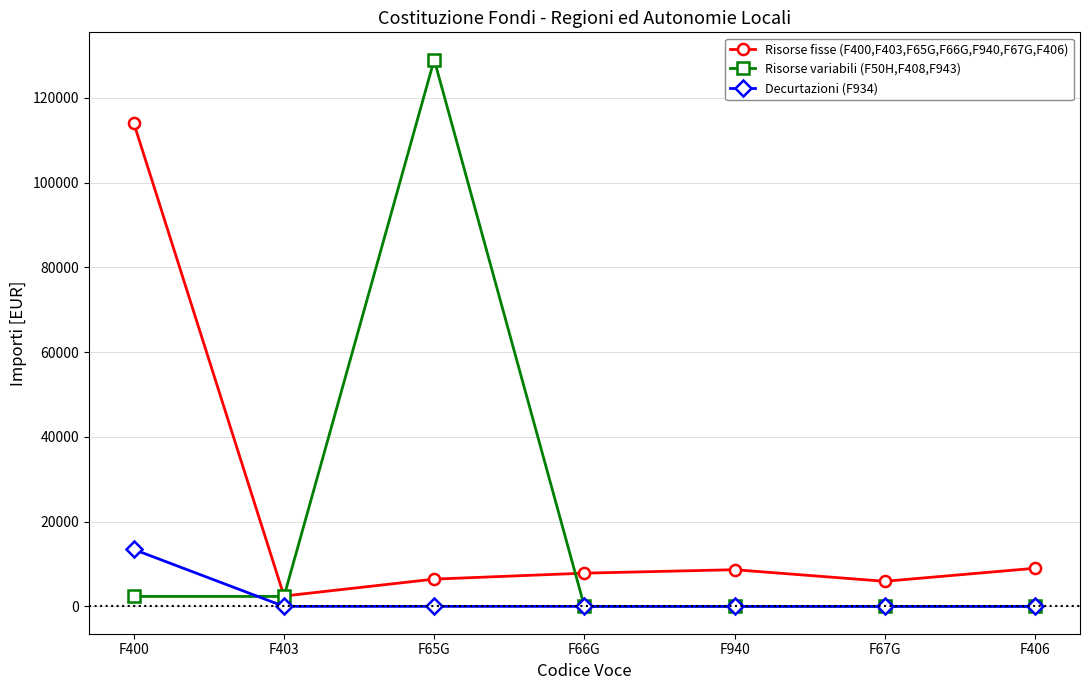

What is the sum of all Risorse fisse (F400,F403,F65G,F66G,F940,F67G,F406) values?

154302